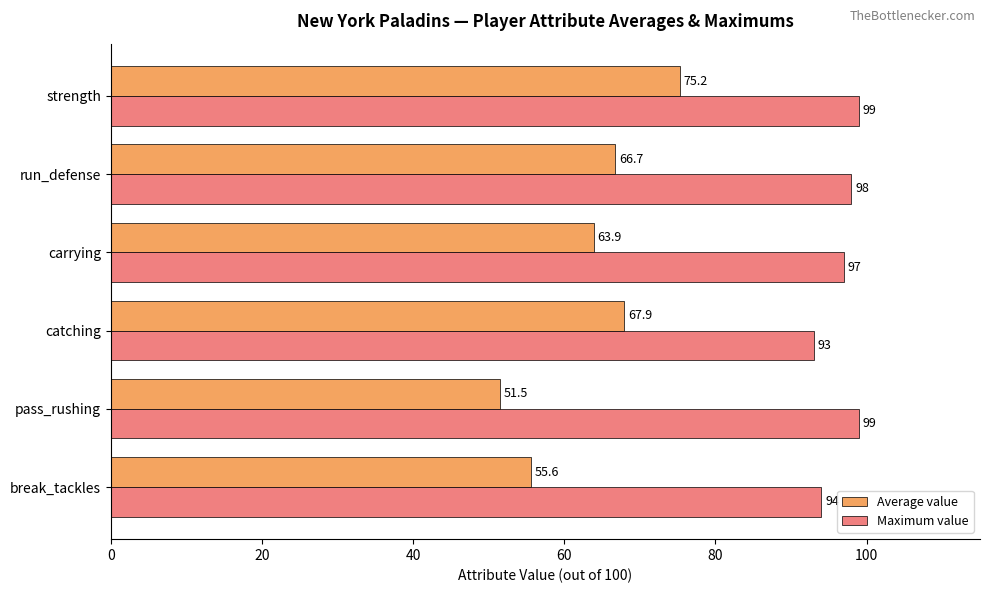

Which category has the lowest value across all series?

pass_rushing